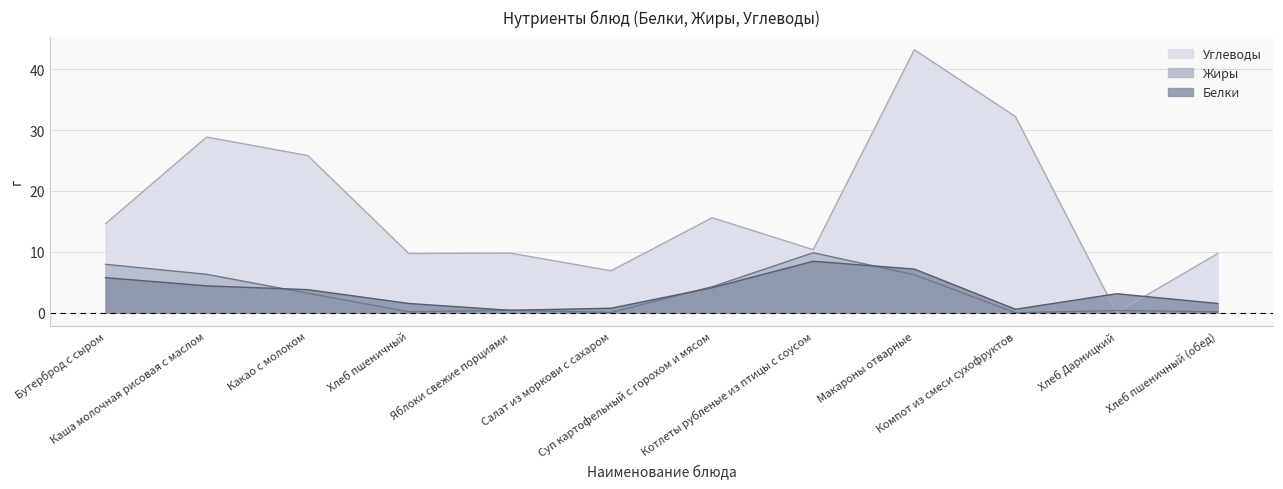

How many lines are shown in the chart?

3